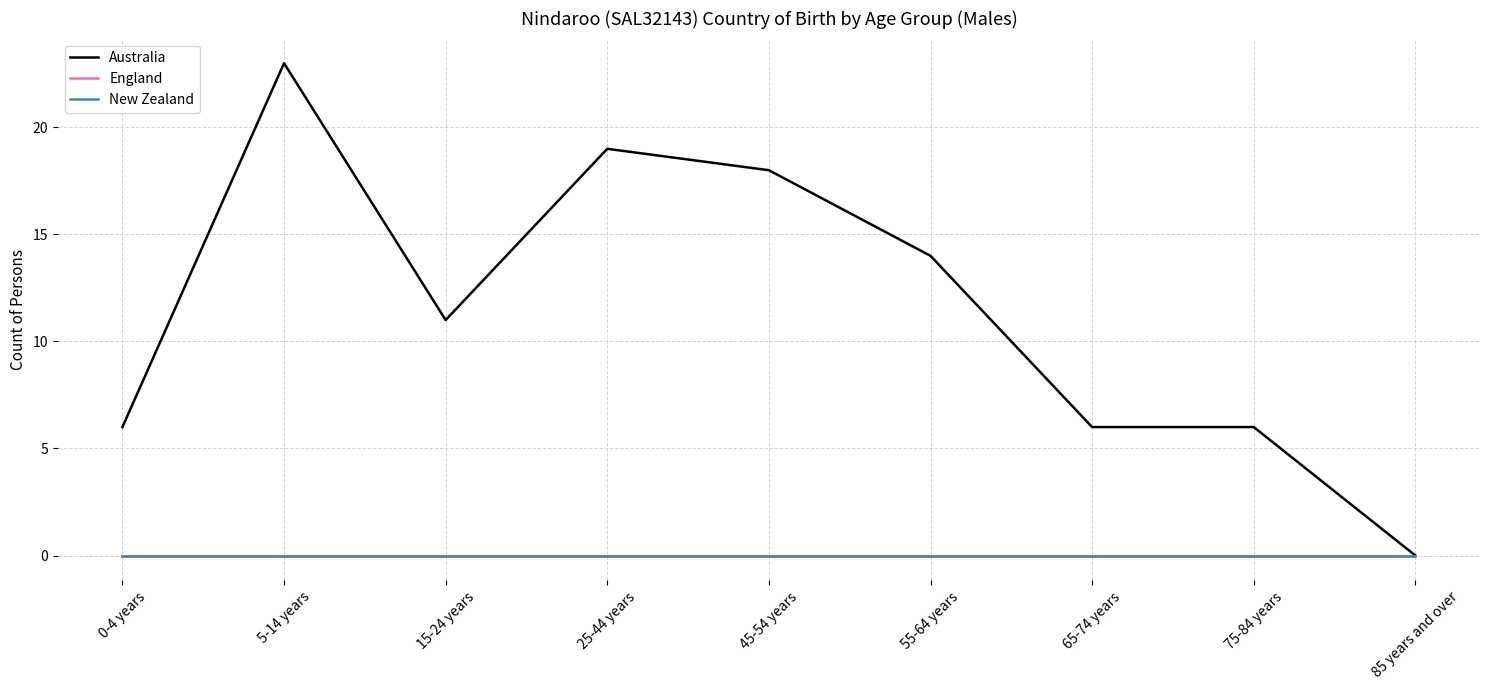

Does the chart have visible grid lines?

Yes